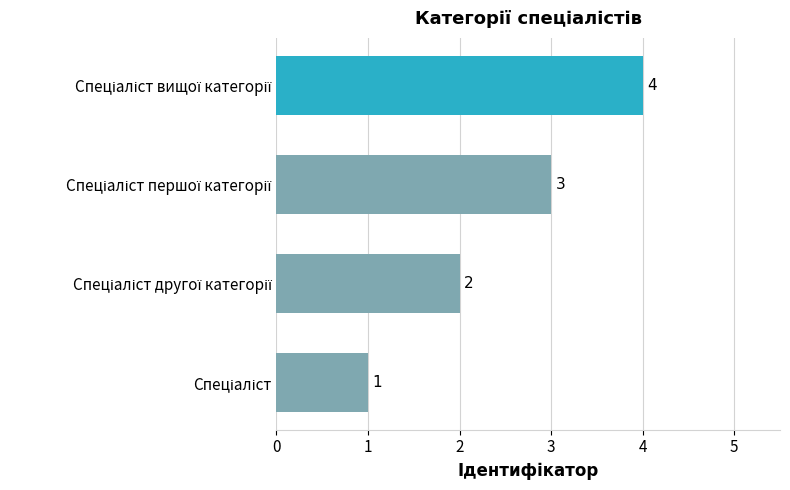

Count the values in the range 2 to 4.

3